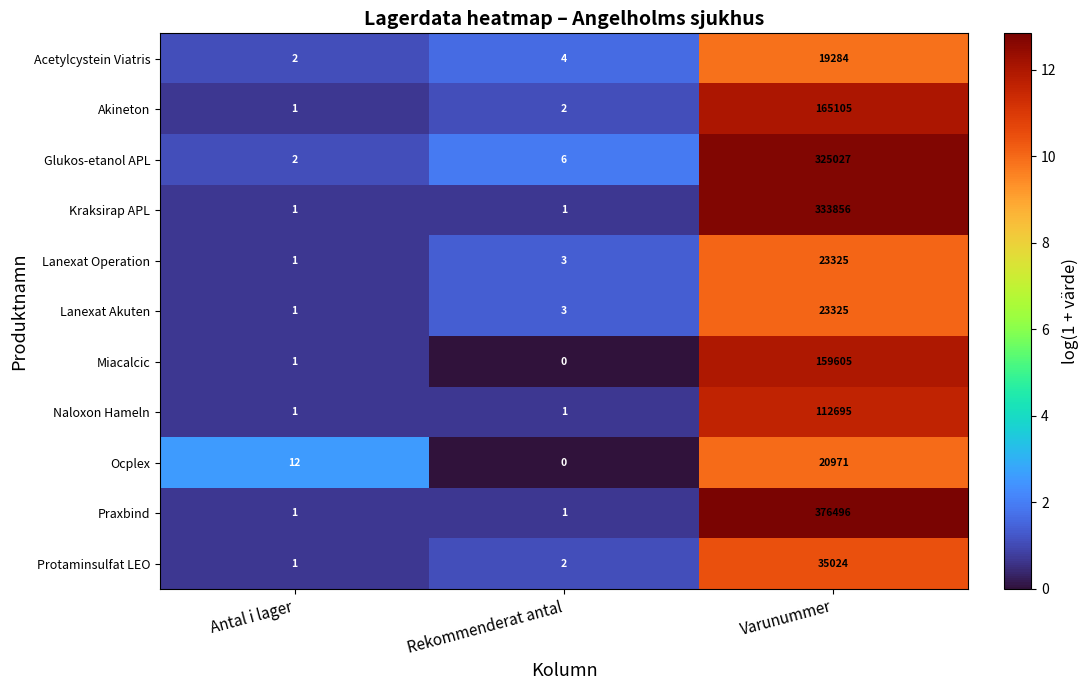

At which label is Ocplex closest to 10485?

Antal i lager